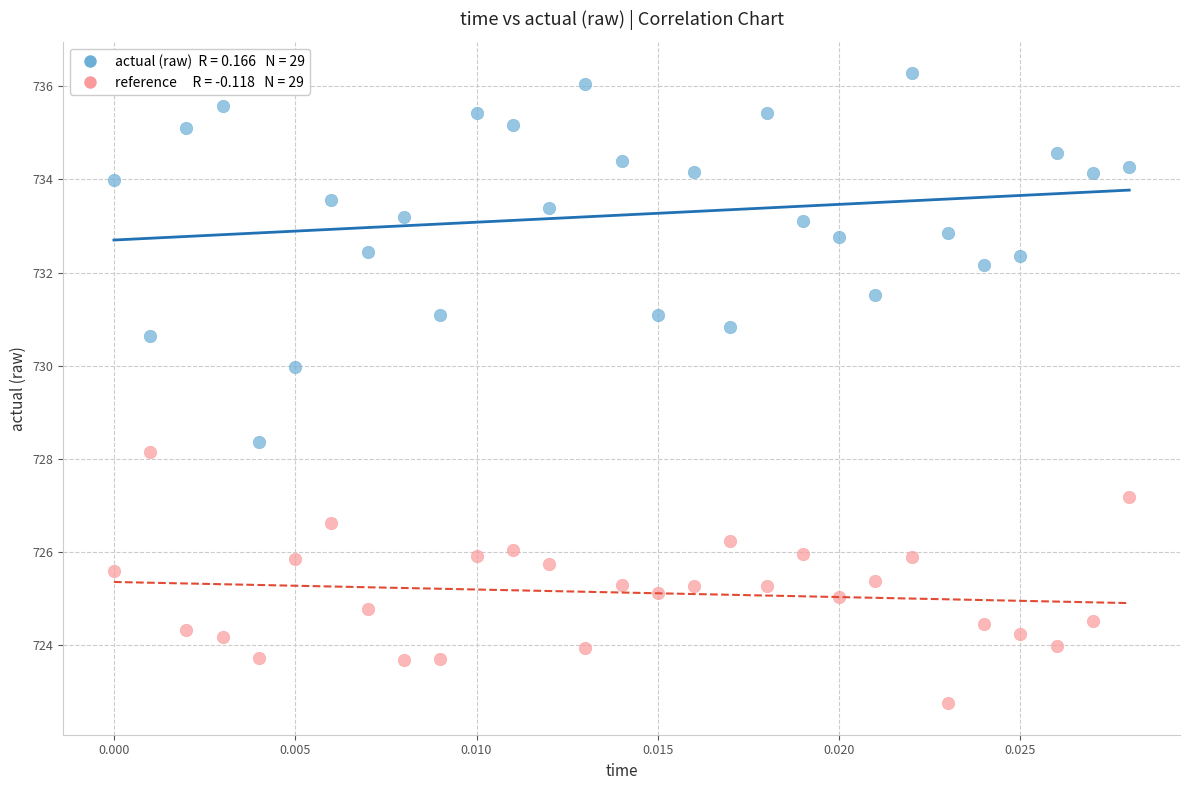

Across all data points, what is the range of Y values (max minus min)?

13.5